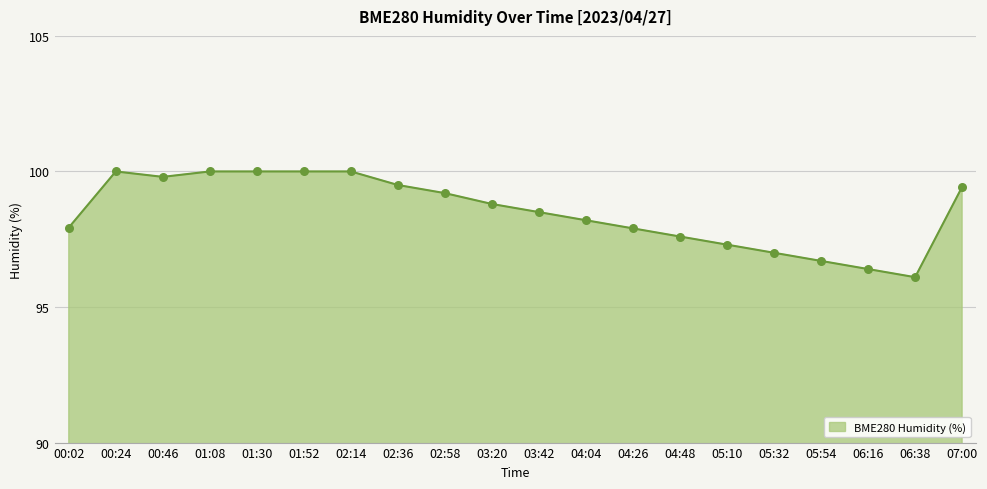

Approximately how many times larger is the value at 02:36 compared to 05:32?

1.0